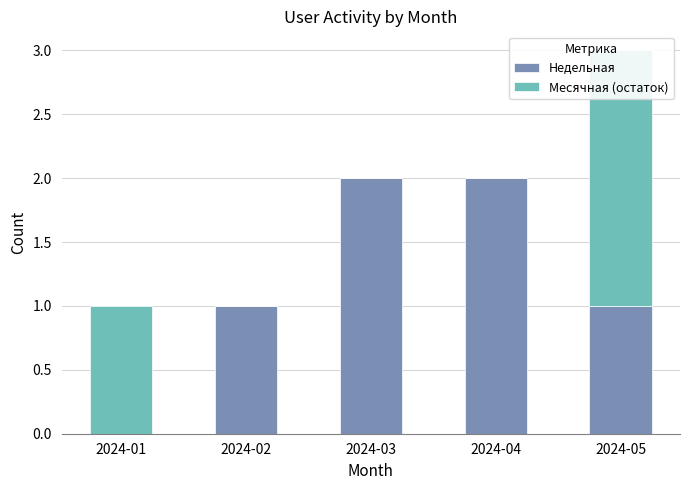

Rank the series by their average value, from highest to lowest.

Недельная, Месячная (остаток)